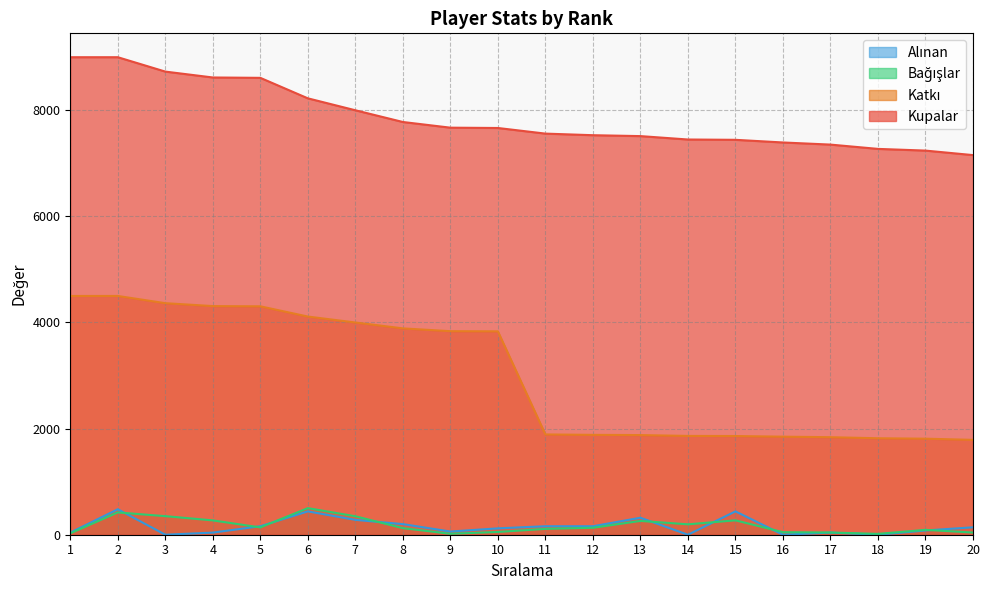

True or false: Katkı has a value of 1860 at 15.

True